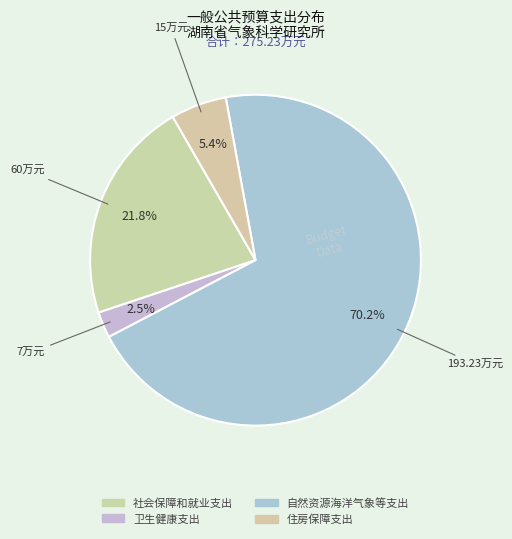

How many segments does this pie chart have?

4